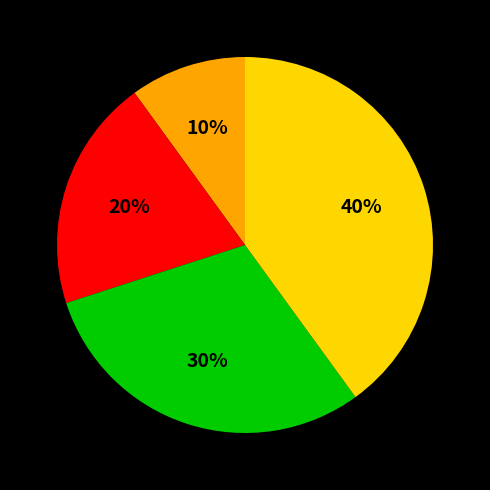

Is there any slice that represents more than half of the pie?

No